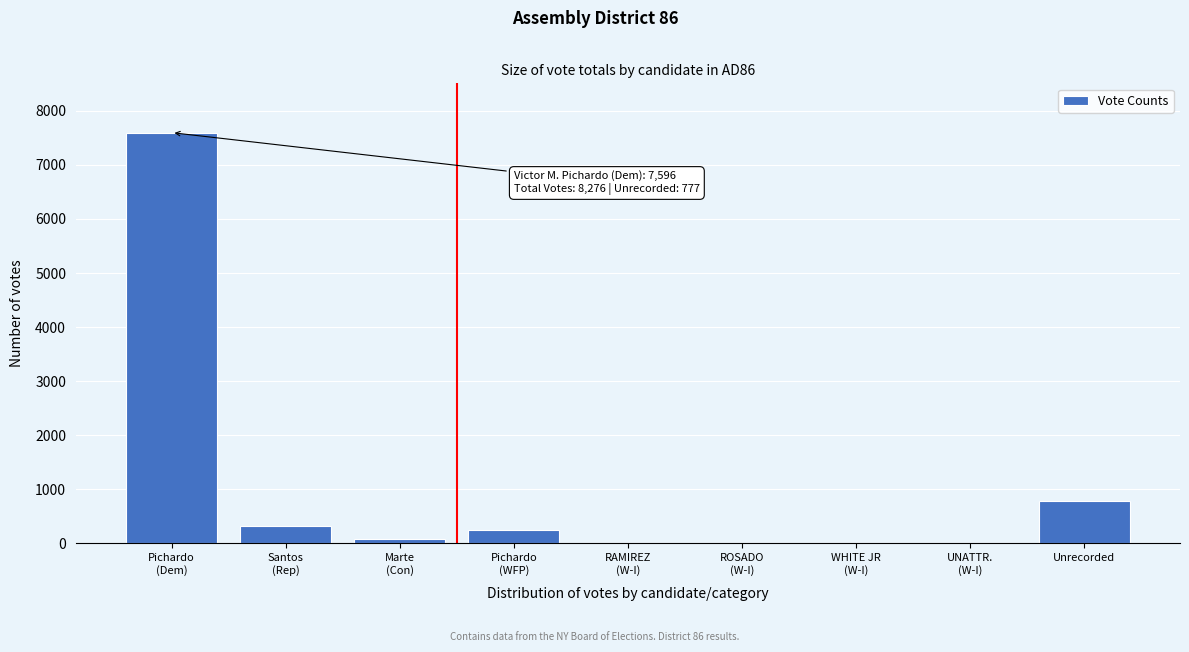

What is the sum of all values?

9053